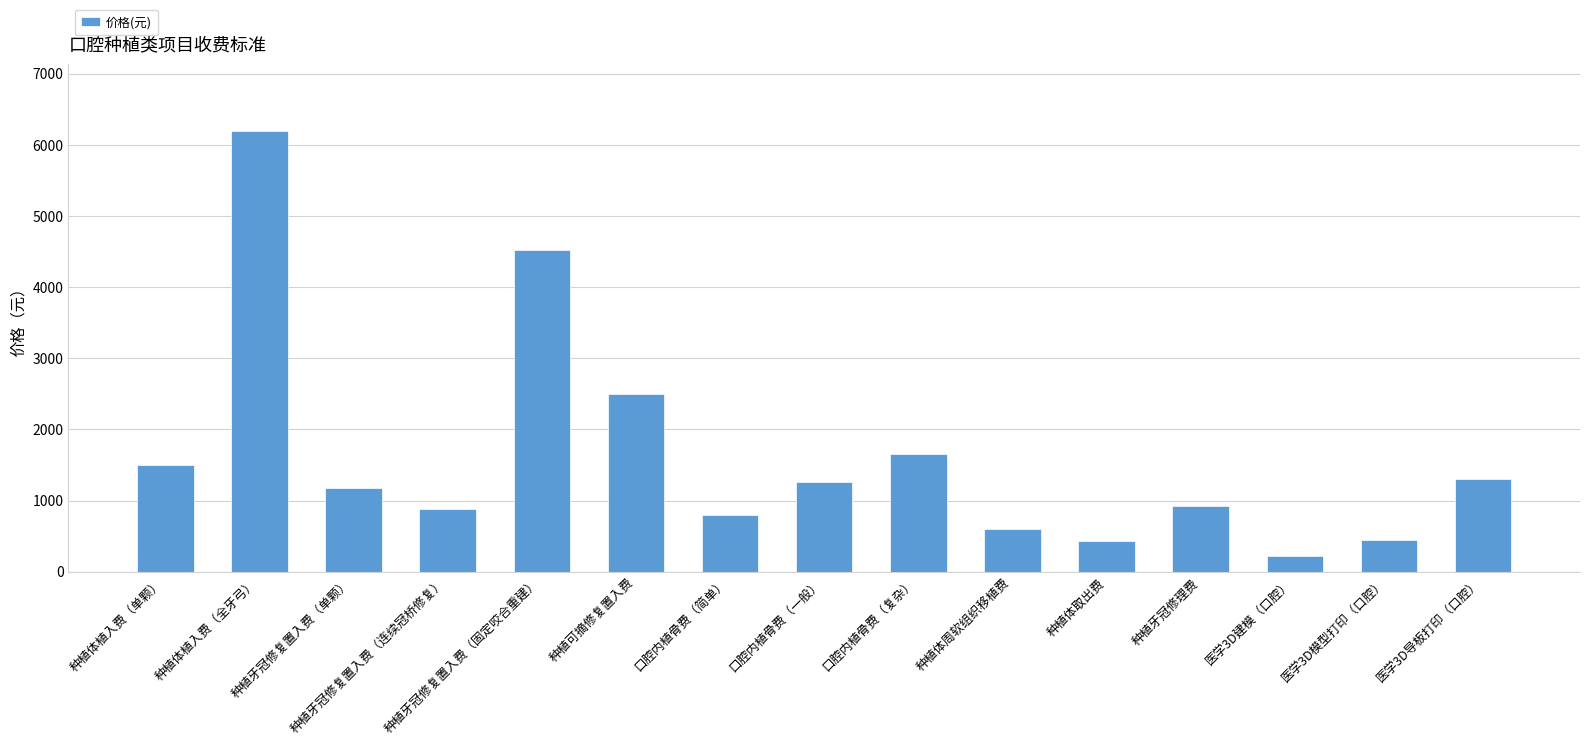

What is the difference between the values at 种植牙冠修理费 and 种植体植入费（单颗）?

580